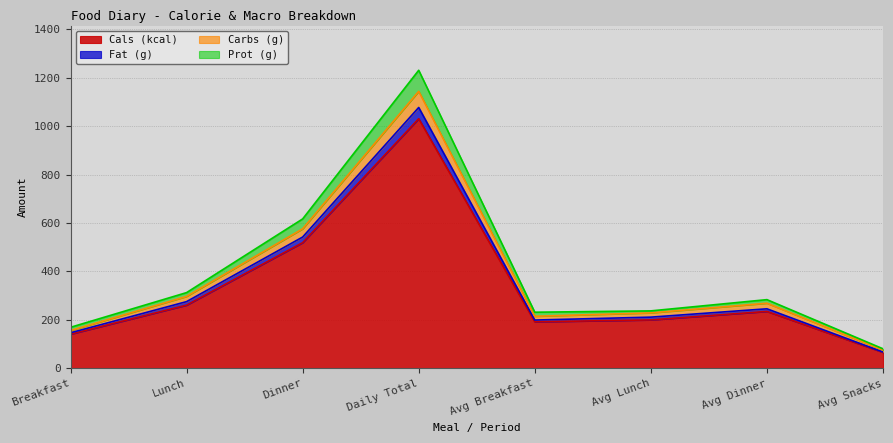

Which category has the highest value in the Cals (kcal) series?

Daily Total